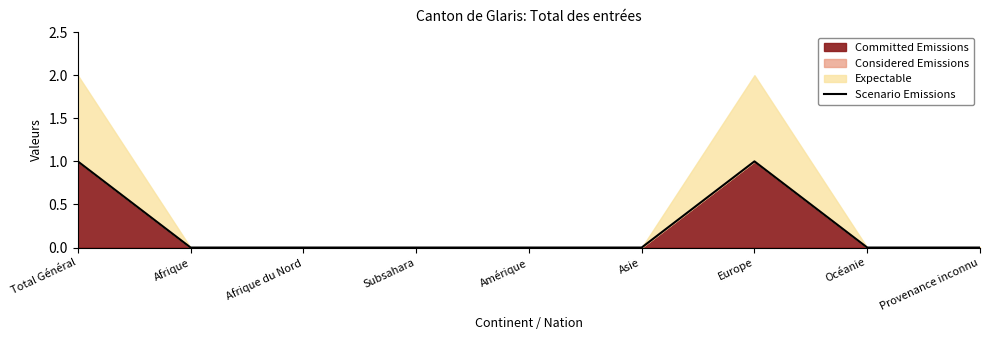

The value at Afrique is 0. True or false?

False